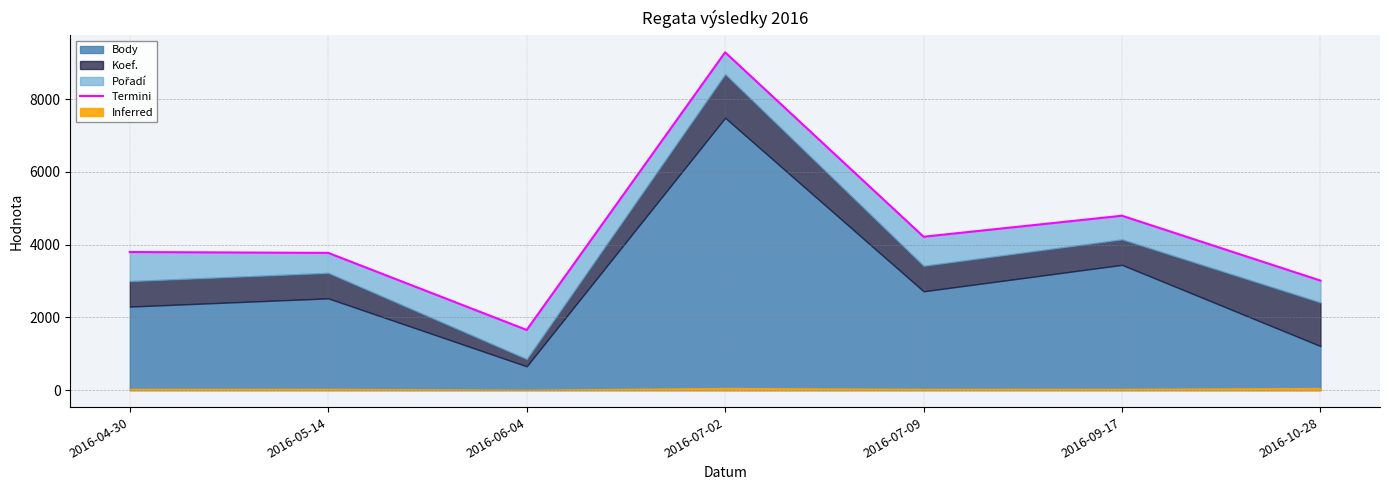

List the labels in order of value, largest first.

2016-07-02, 2016-09-17, 2016-07-09, 2016-04-30, 2016-05-14, 2016-10-28, 2016-06-04